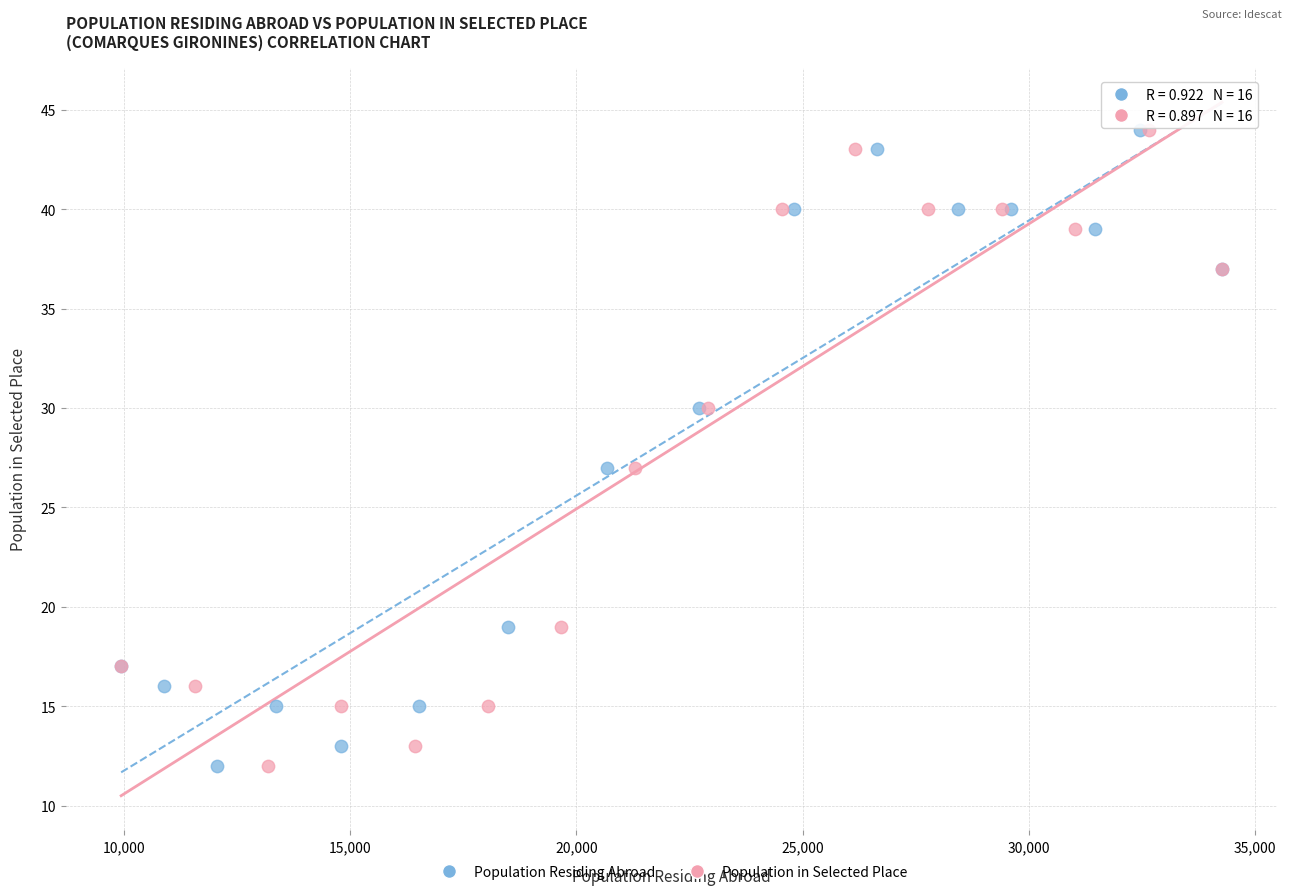

What are all the series names shown in the legend?

Population Residing Abroad, Population in Selected Place